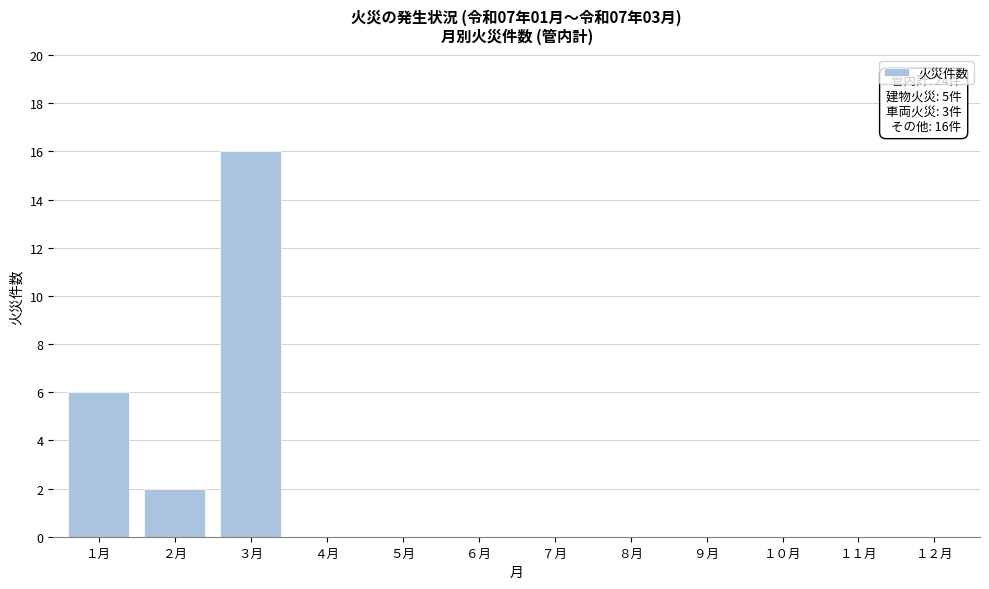

Reading left to right, transcribe all the data shown in this chart.

１月=6	２月=2	３月=16	４月=0	５月=0	６月=0	７月=0	８月=0	９月=0	１０月=0	１１月=0	１２月=0